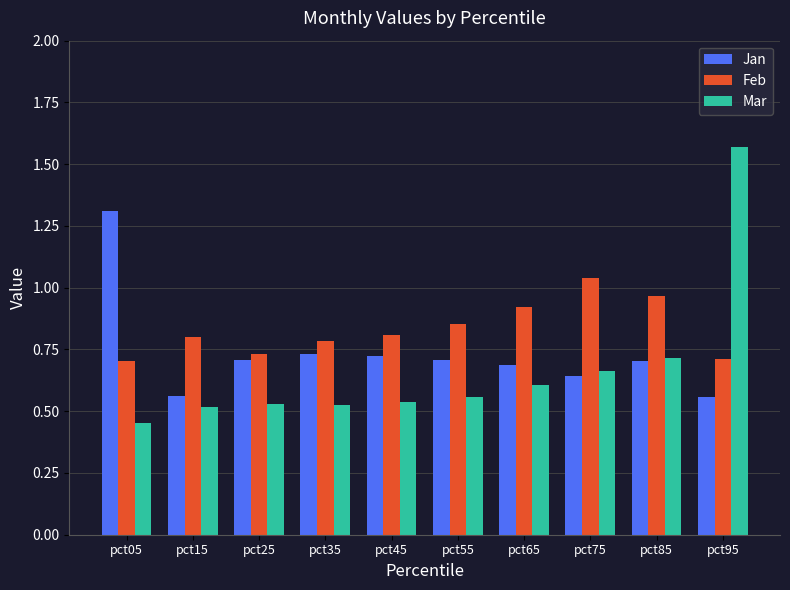

Which series has the largest total across all categories?

Feb